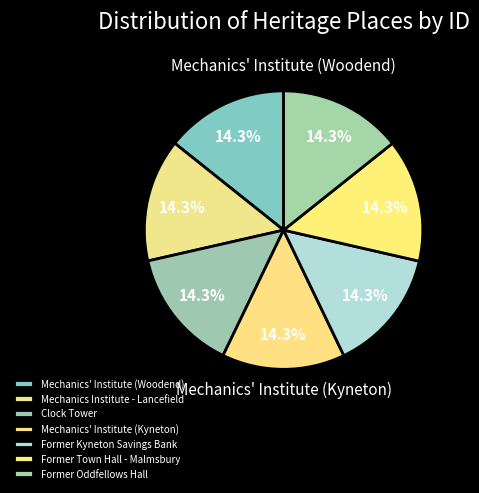

Is Mechanics' Institute (Woodend) the majority of the pie?

No